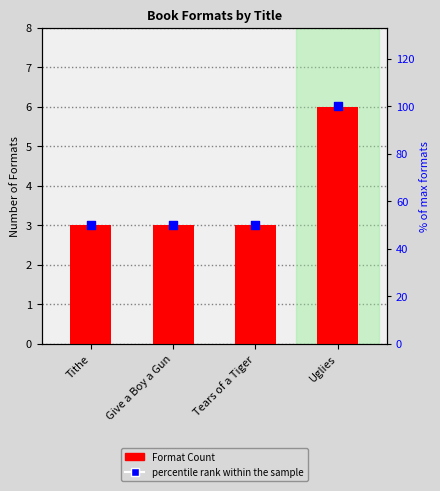

Which series has the largest Y range (max minus min)?

percentile rank within the sample